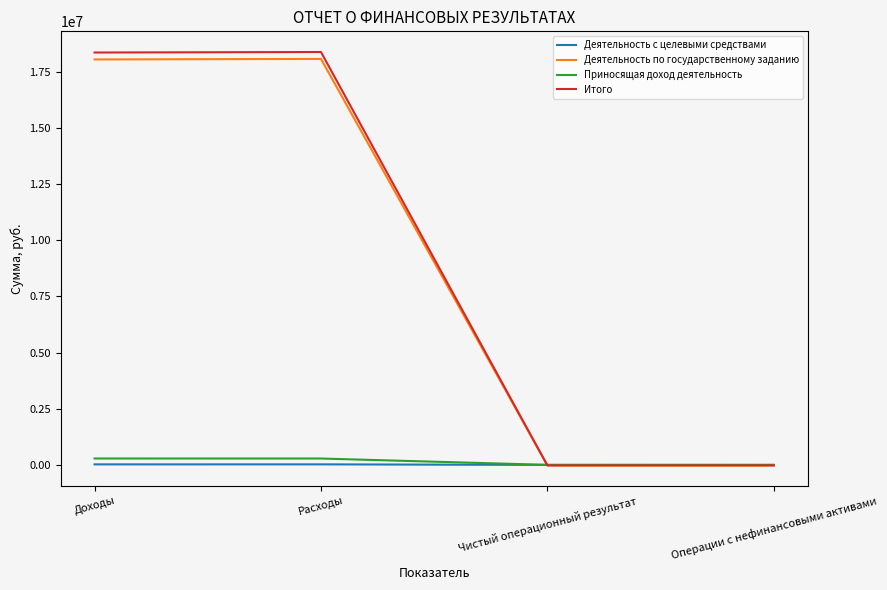

Read the Деятельность с целевыми средствами value at Доходы.

23404.1